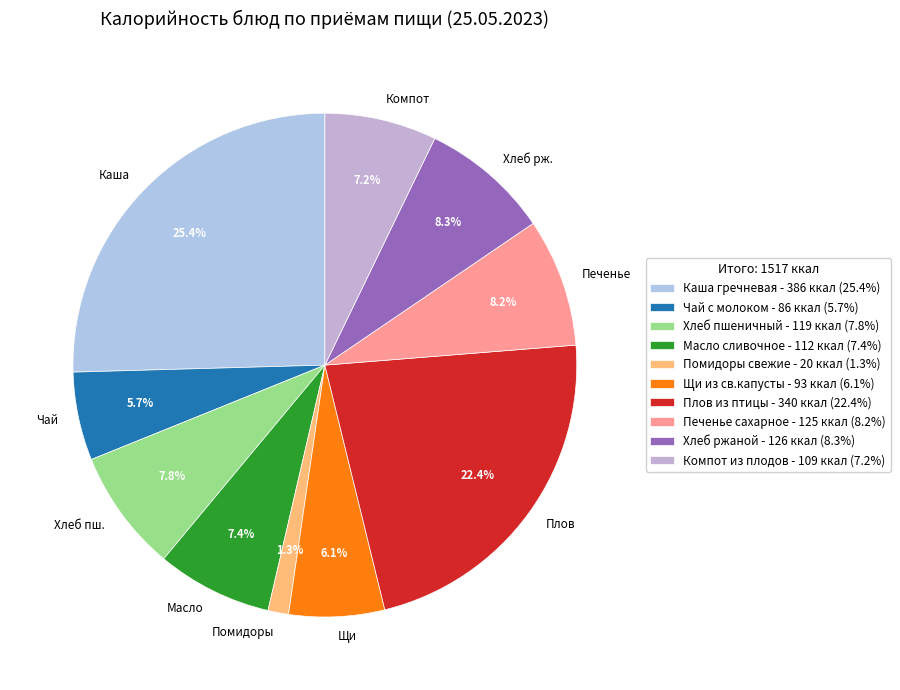

How many segments does this pie chart have?

10